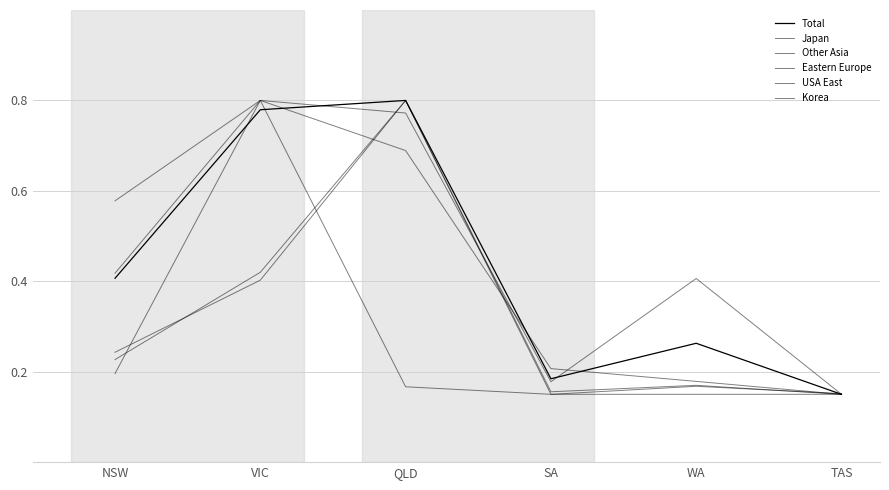

At which label is Eastern Europe closest to 0?

SA